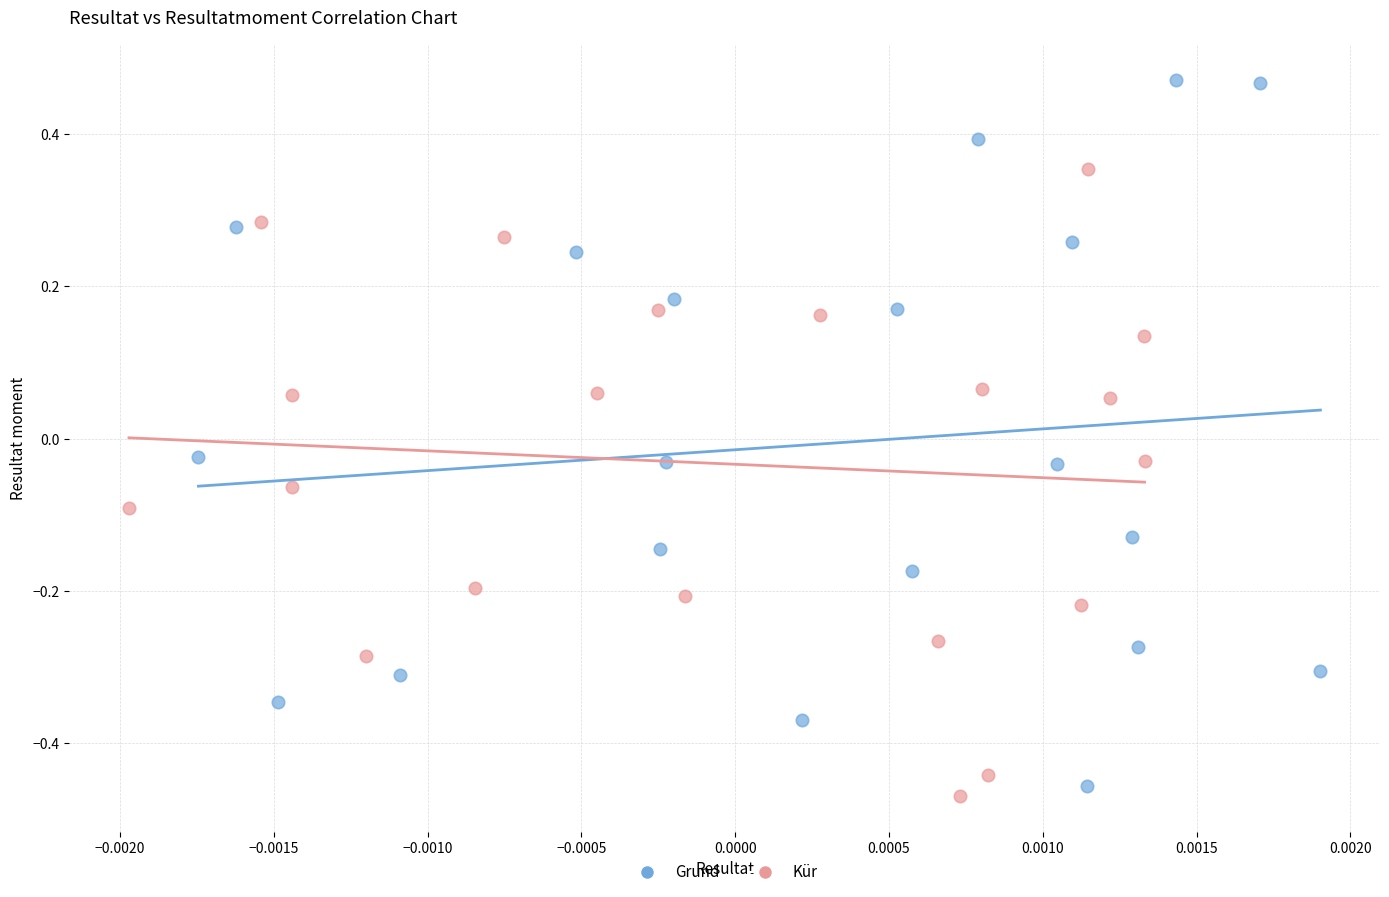

Which series reaches the maximum Y coordinate?

Grund